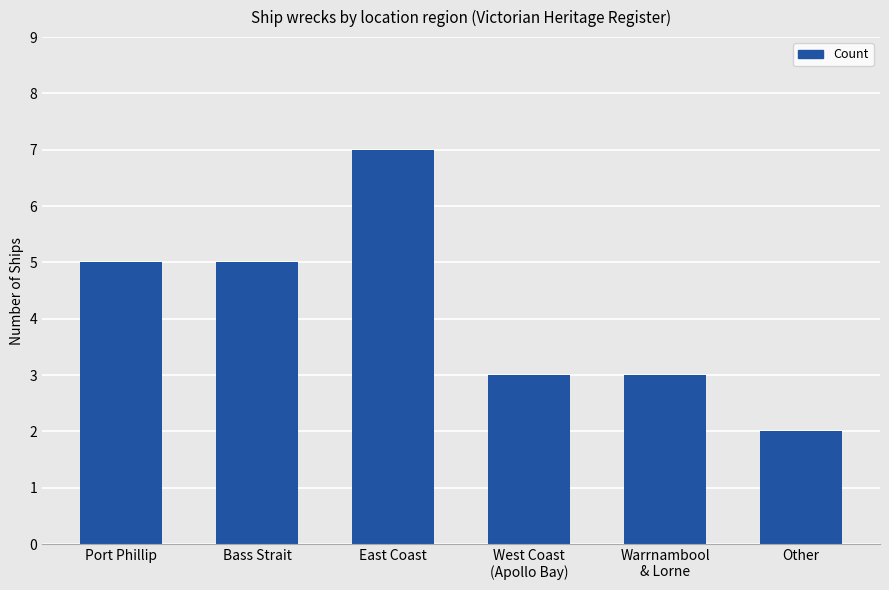

What is the value of the 4th bar from the left?

3